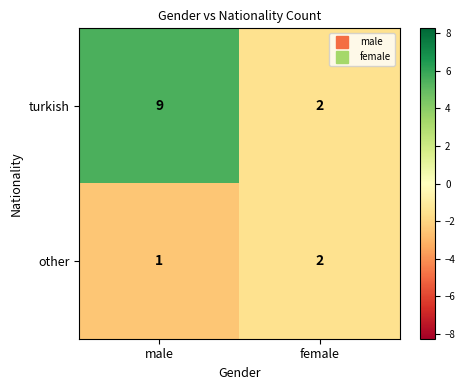

Which series has the largest range (max minus min)?

turkish